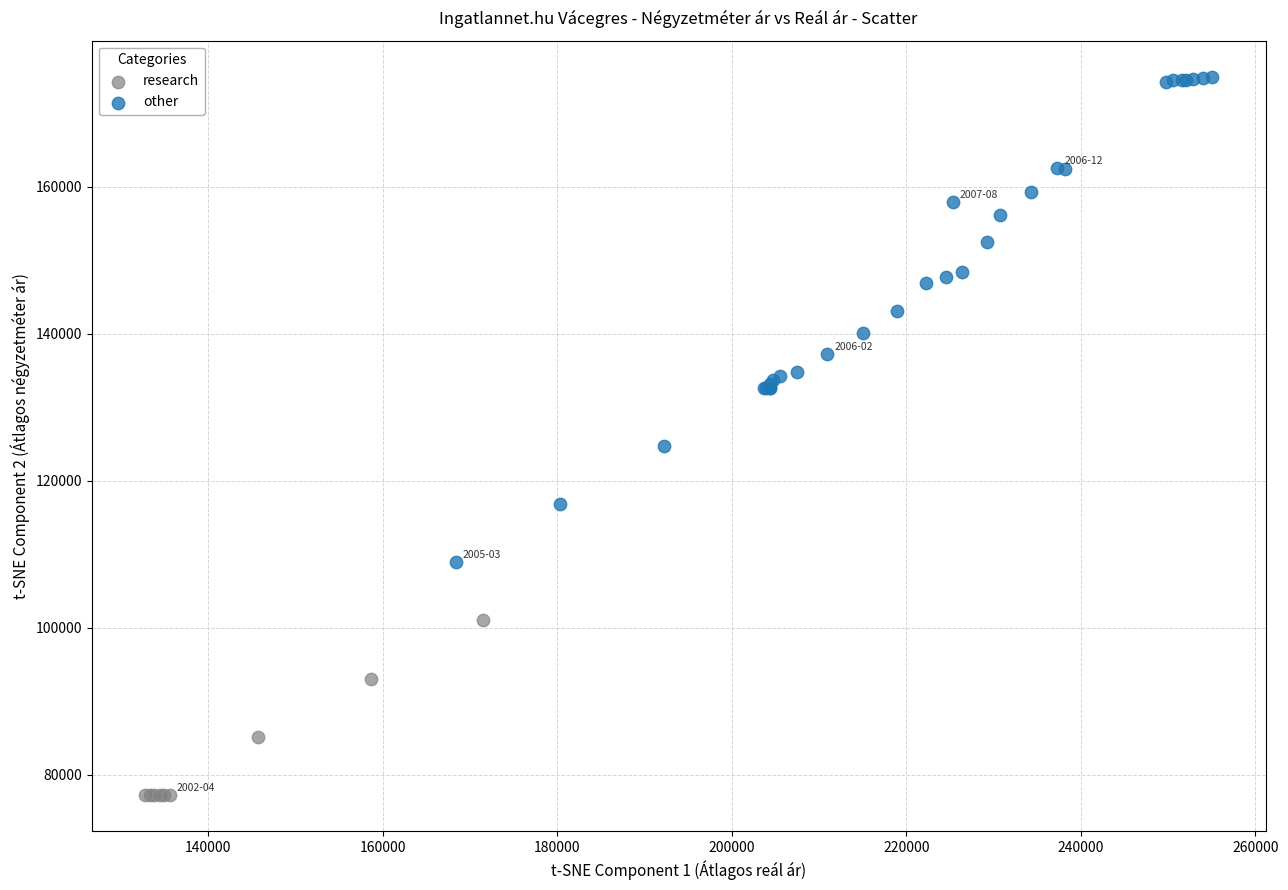

What are all the series names shown in the legend?

research, other